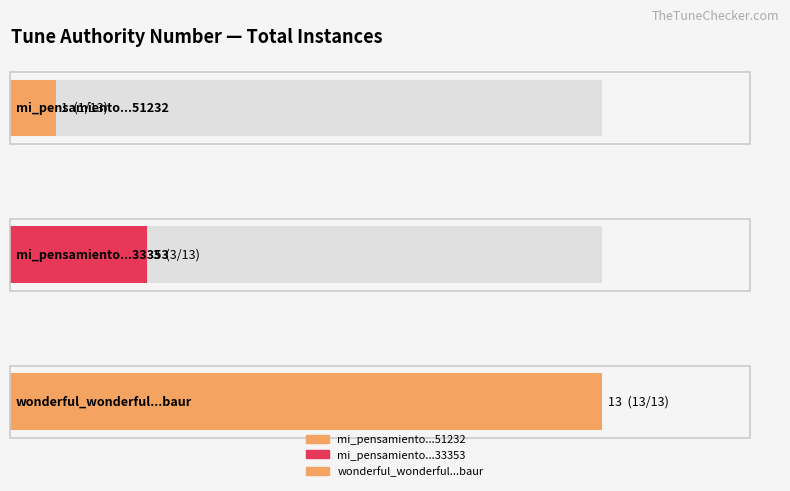

Rank the categories by value from lowest to highest.

mi_pensamiento_eres_tu_senor_51232, mi_pensamiento_eres_tu_senor_33353, wonderful_wonderful_jesus_baur